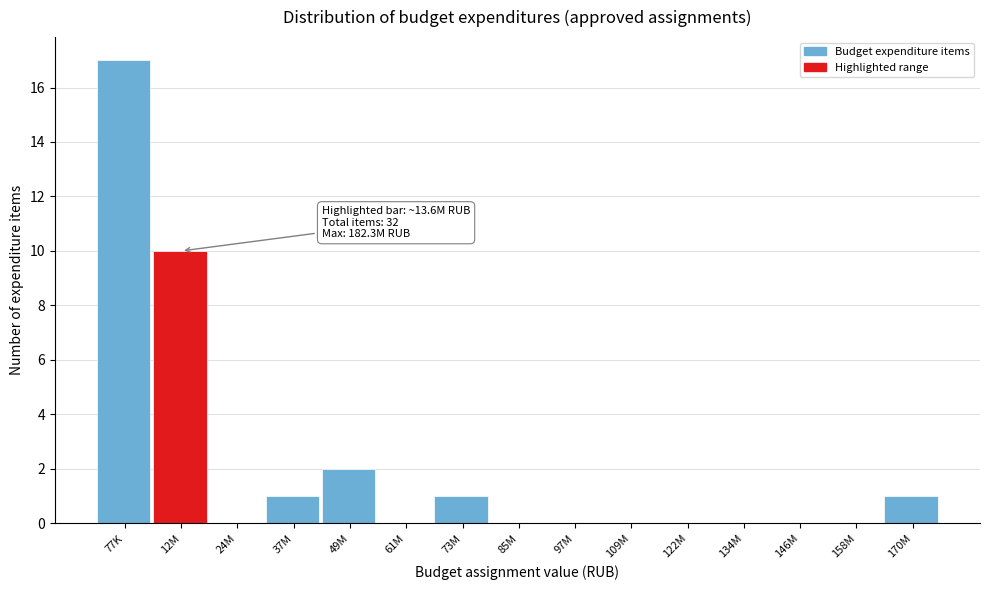

Reading left to right, extract all data points from this chart.

77K=17	12M=10	24M=0	37M=1	49M=2	61M=0	73M=1	85M=0	97M=0	109M=0	122M=0	134M=0	146M=0	158M=0	170M=1